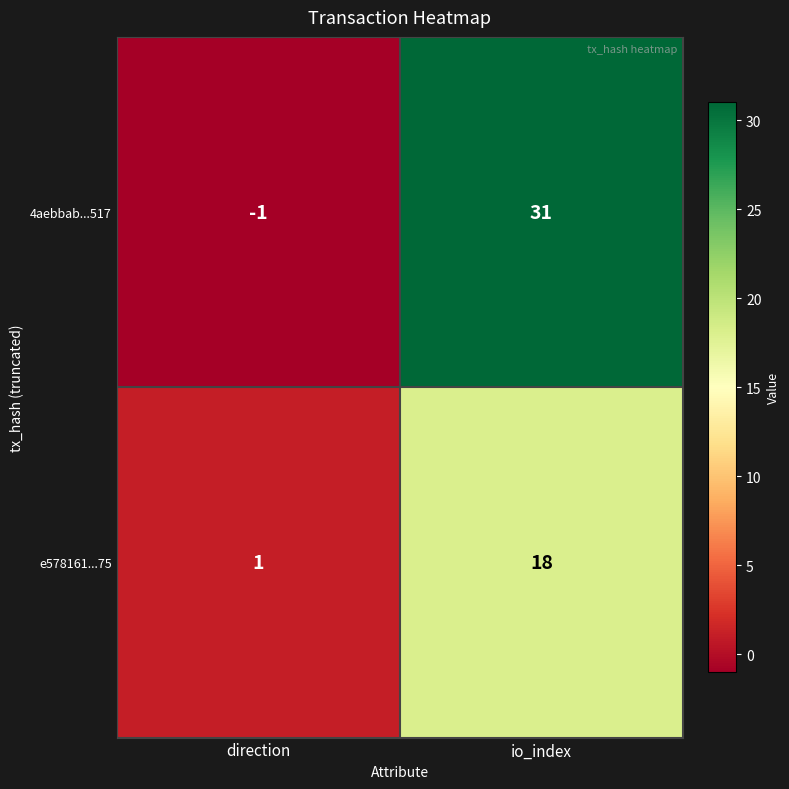

Which category has the lowest value across all series?

direction